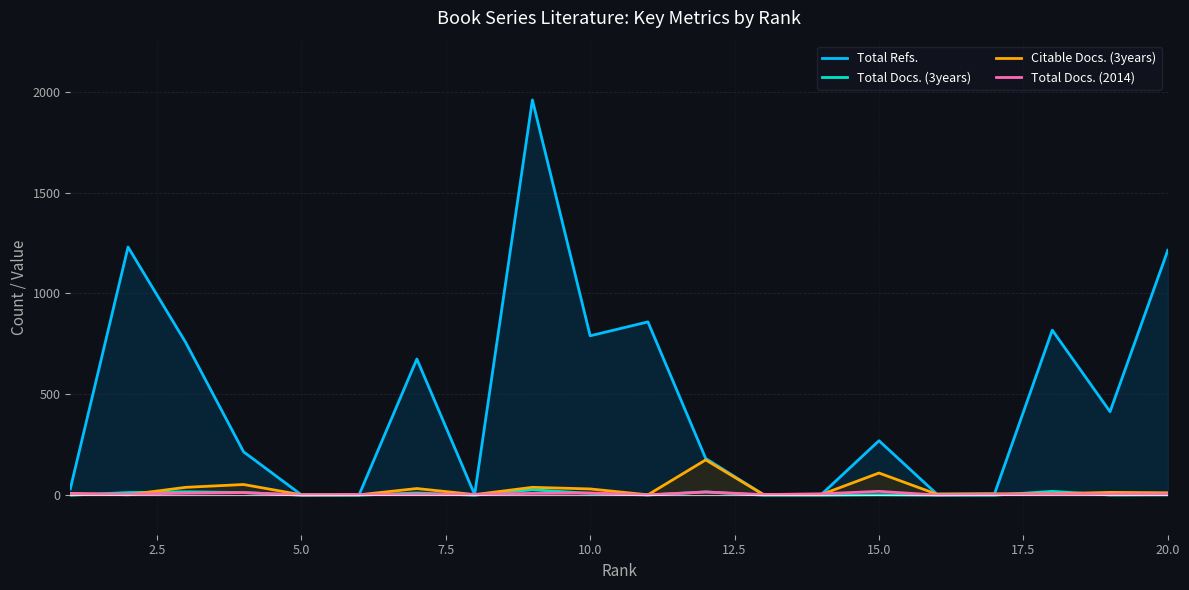

What are all the series names shown in the legend?

Total Refs., Total Docs. (3years), Citable Docs. (3years), Total Docs. (2014)